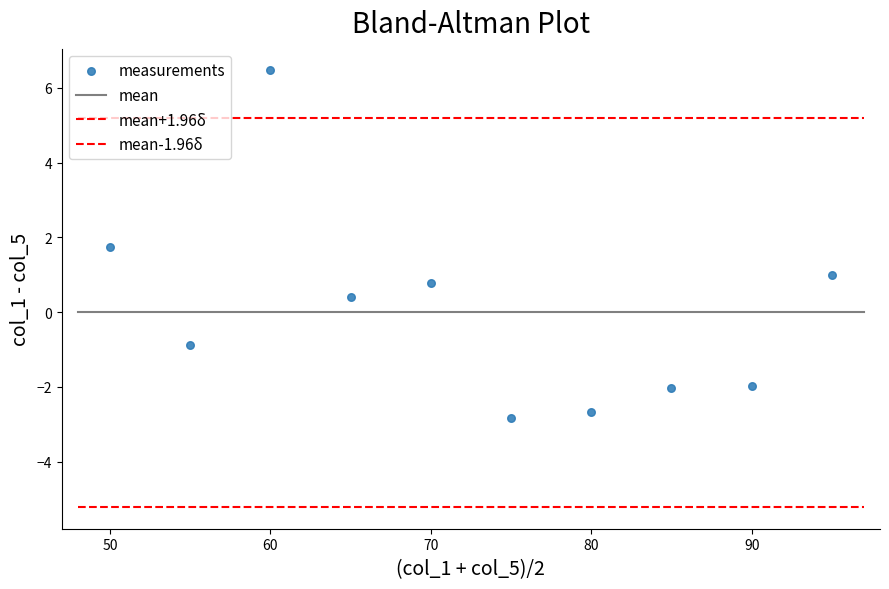

Count the number of points in this scatter plot.

10